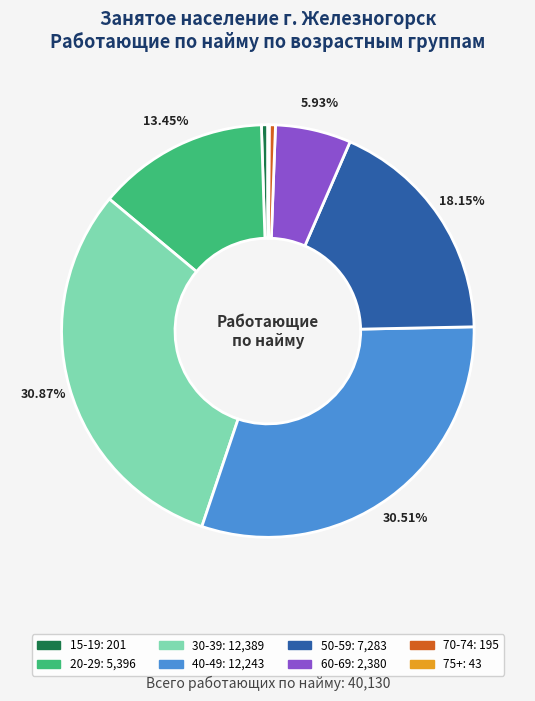

Combined, do 40-49 and 30-39 account for over 50%?

Yes